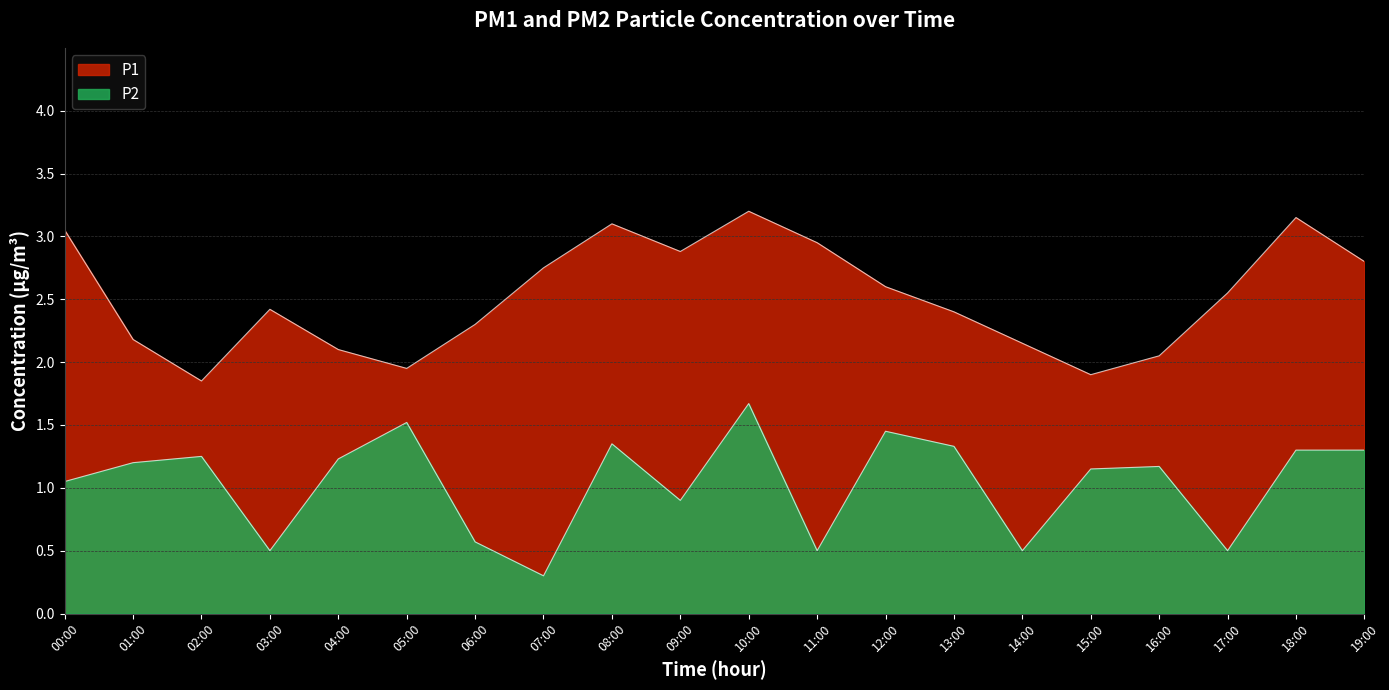

Where is P2 nearest to the value 0?

07:00